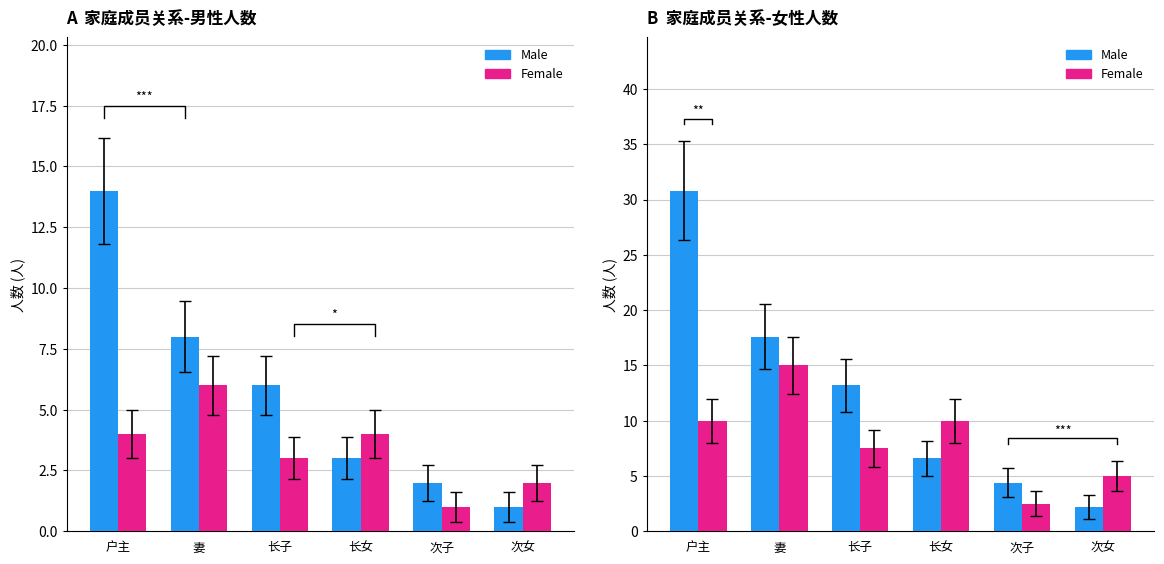

What is the difference between the maximum and minimum values in the Male series?

28.6